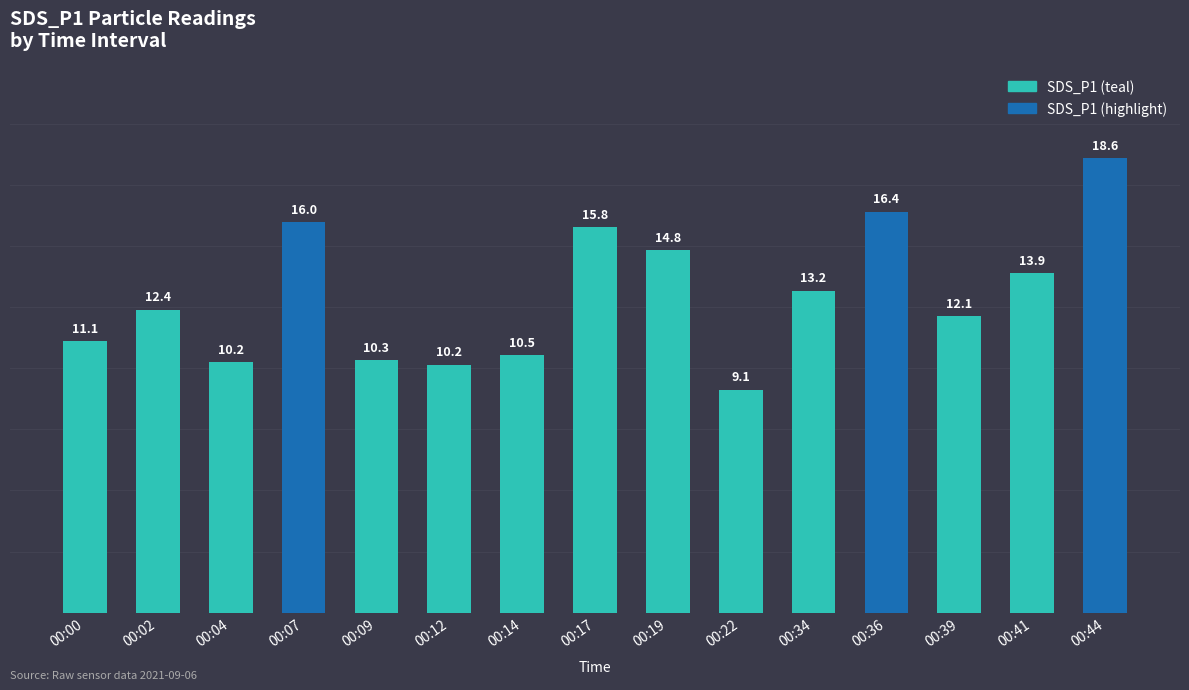

What is the greatest value displayed?

18.6